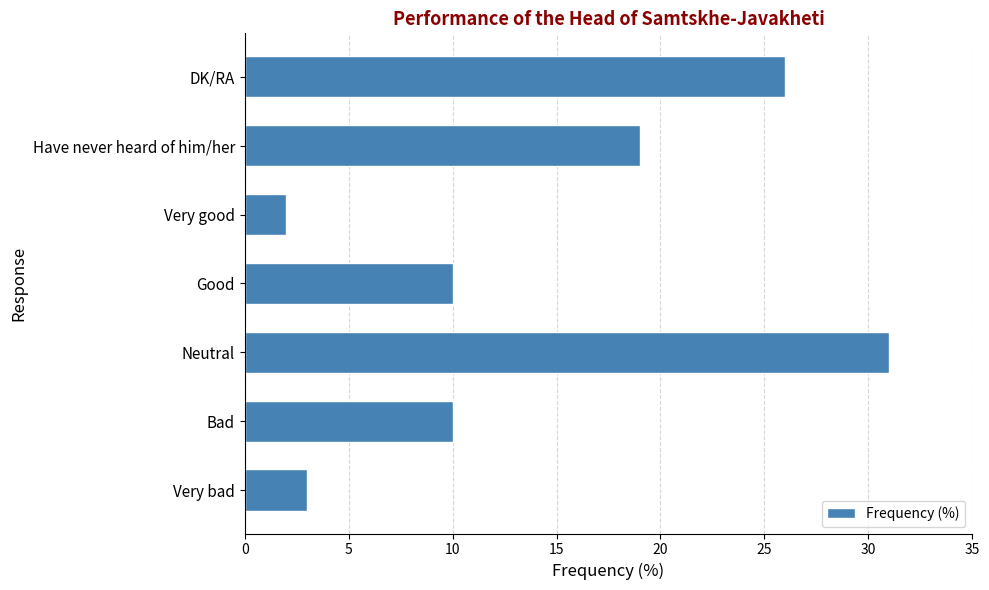

Where is the data nearest to the value 16?

Have never heard of him/her